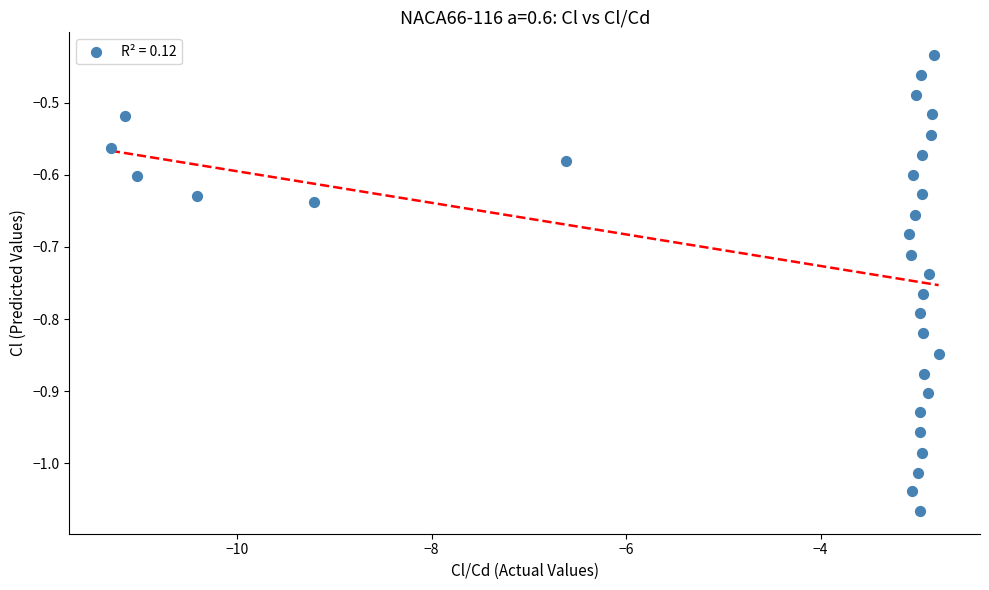

What is the range of Y values (max minus min)?

0.6